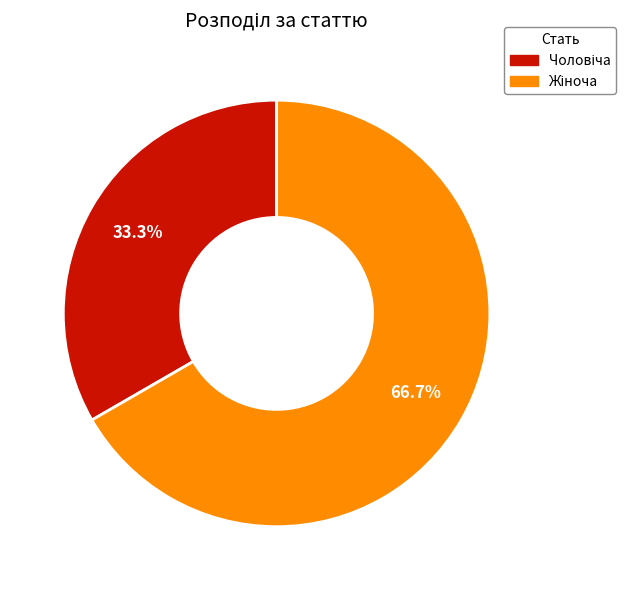

Is there a majority slice in this chart?

Yes